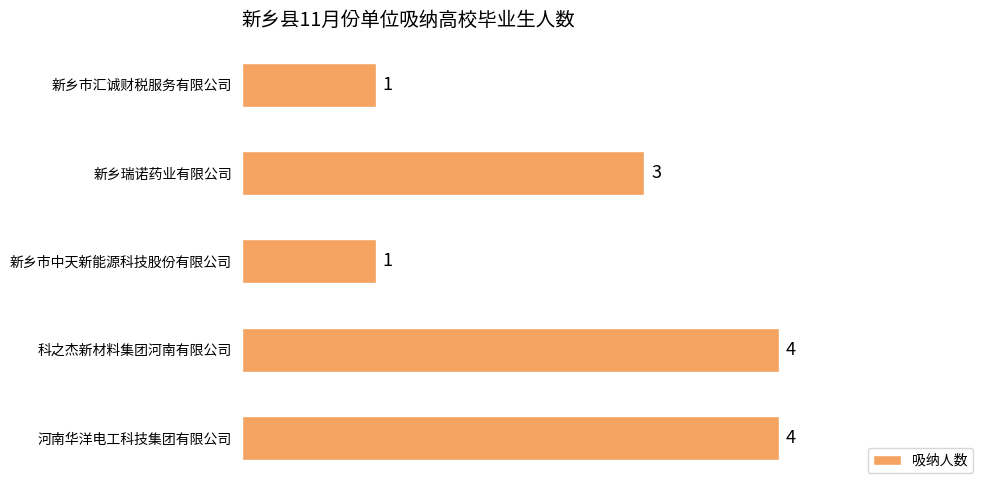

What is the change in value from 科之杰新材料集团河南有限公司 to 新乡市汇诚财税服务有限公司?

-3